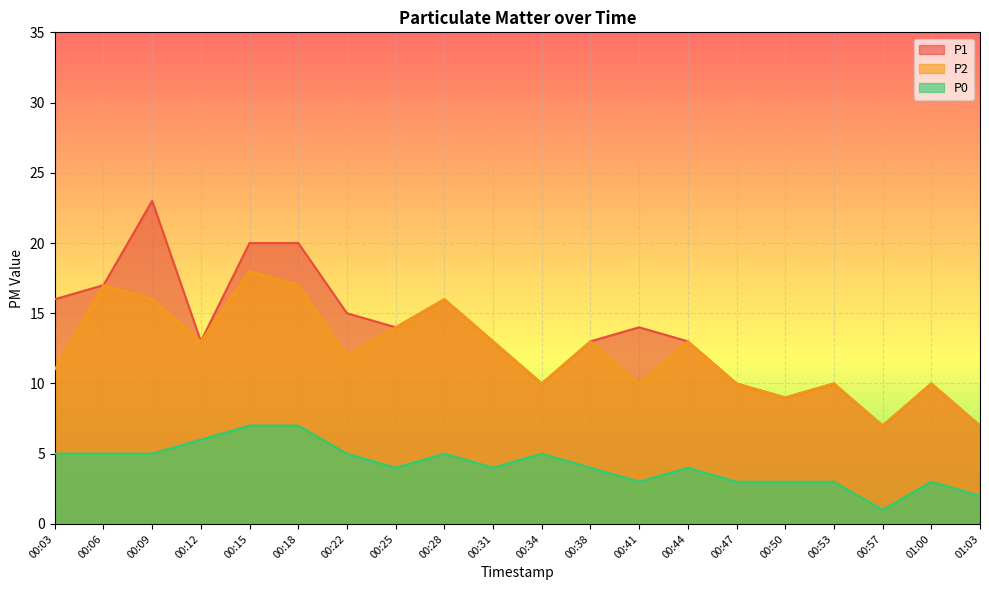

What is the spread (max minus min) of values at 00:38?

9